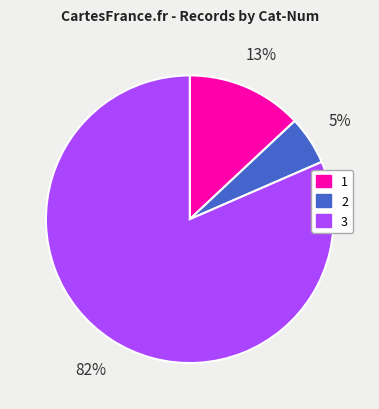

What percentage is the 3 slice, to the nearest percent?

82%